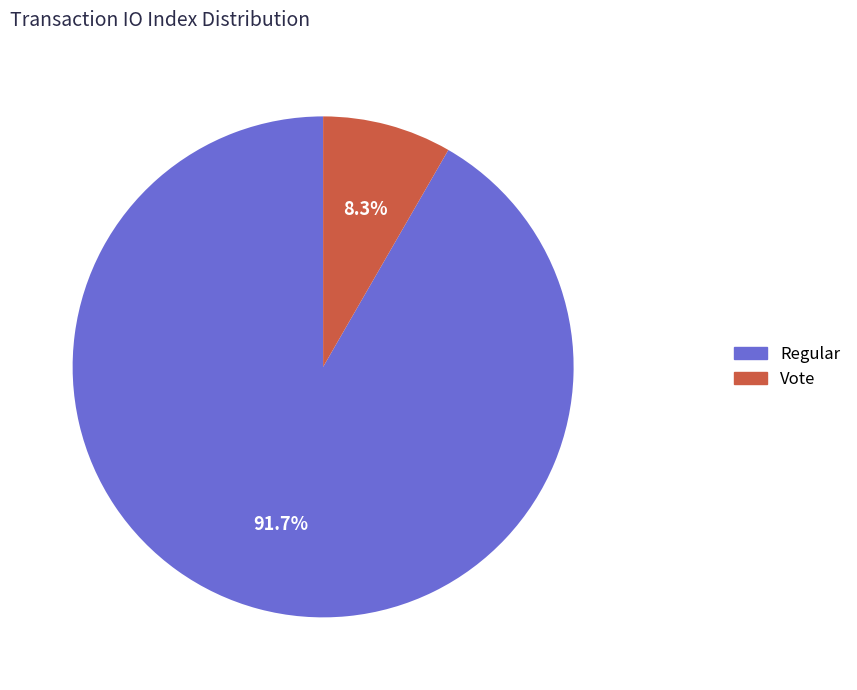

Does any single category account for the majority?

Yes